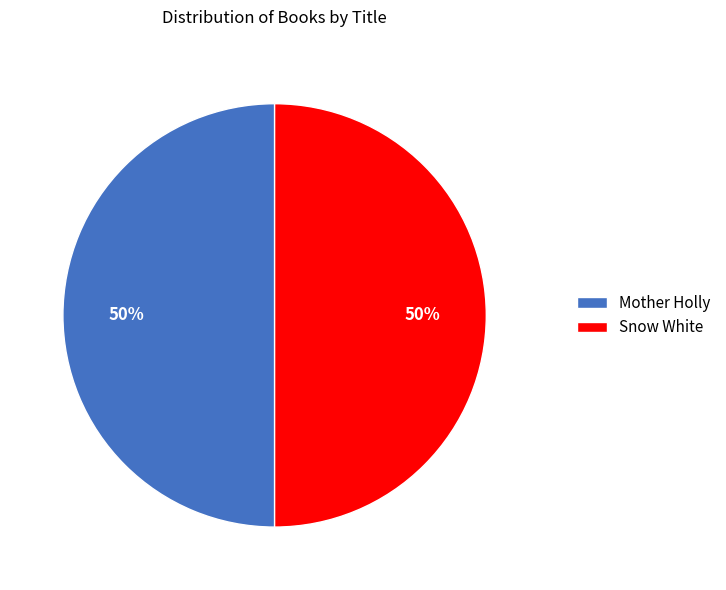

Is the sum of Snow White and Mother Holly greater than half?

Yes